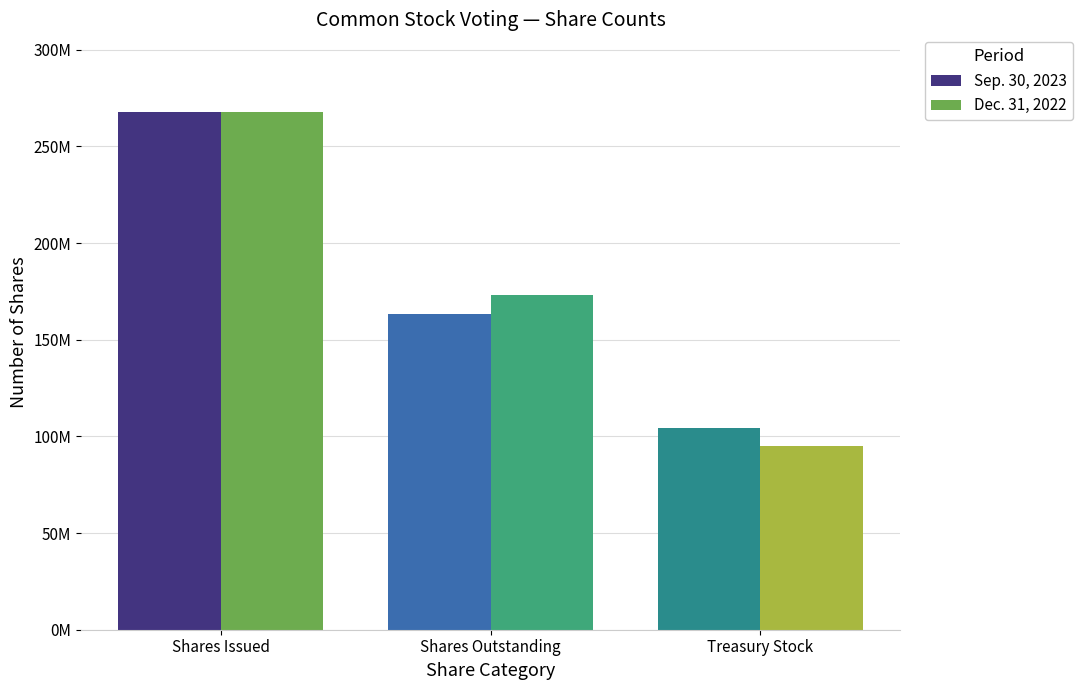

Does the chart contain stacked bars?

No